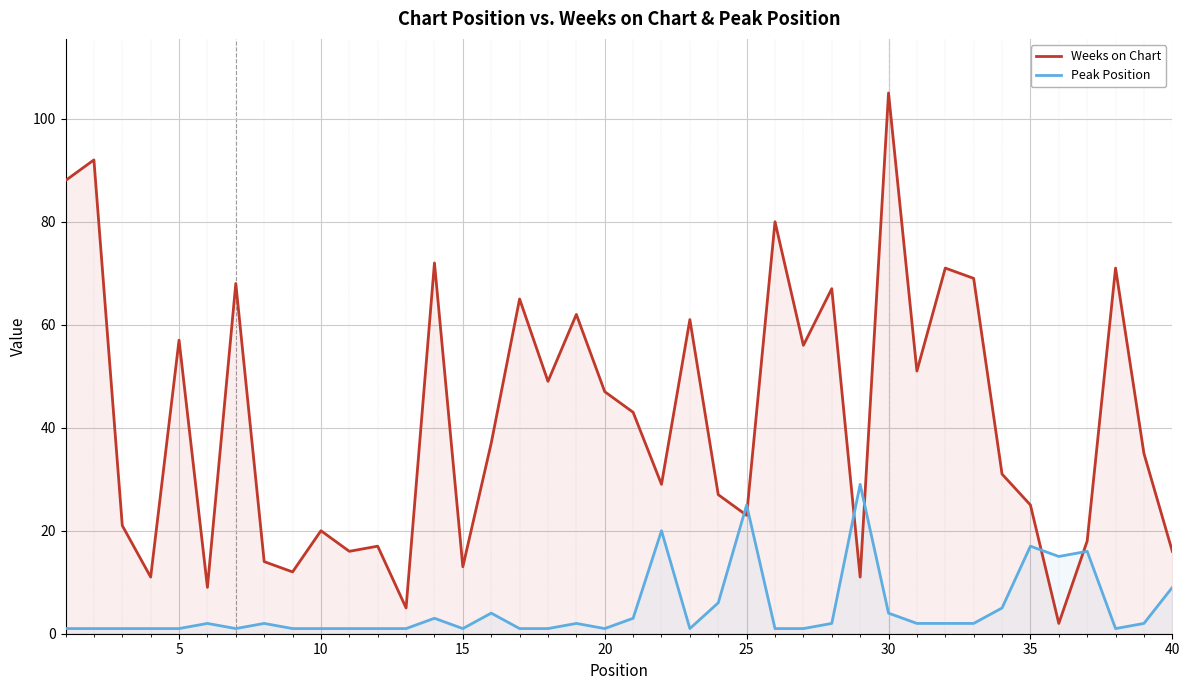

At which category does the chart reach its peak across all series?

30